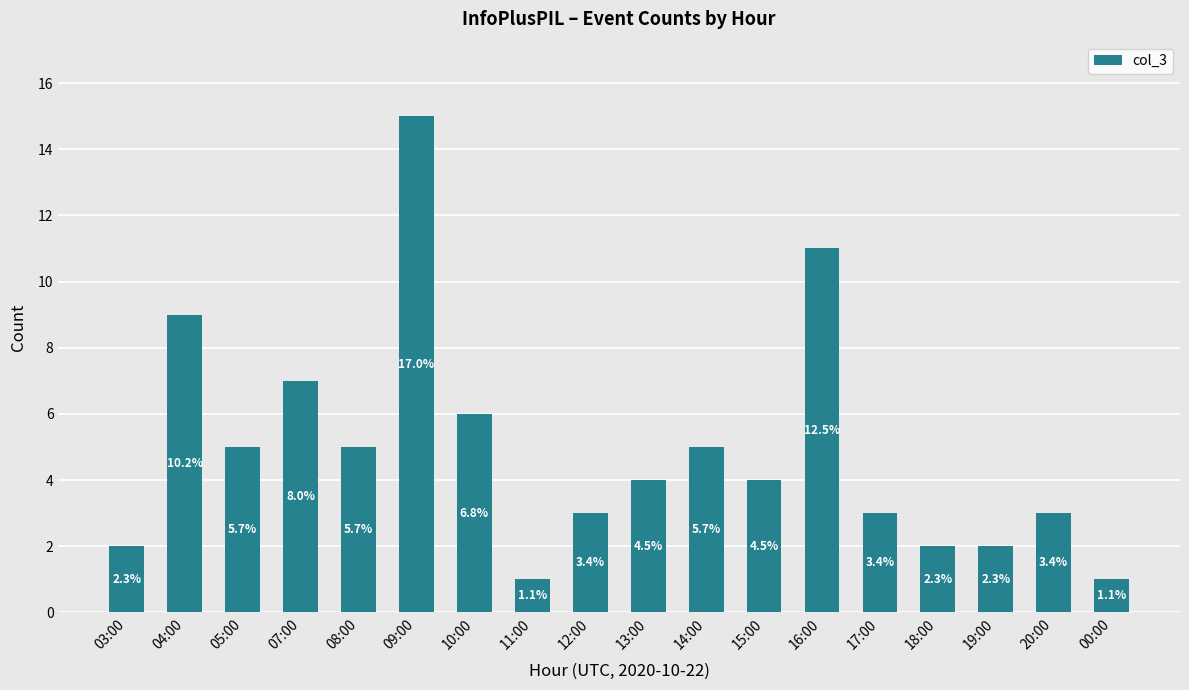

True or false: the data shows 3 at 07:00.

False